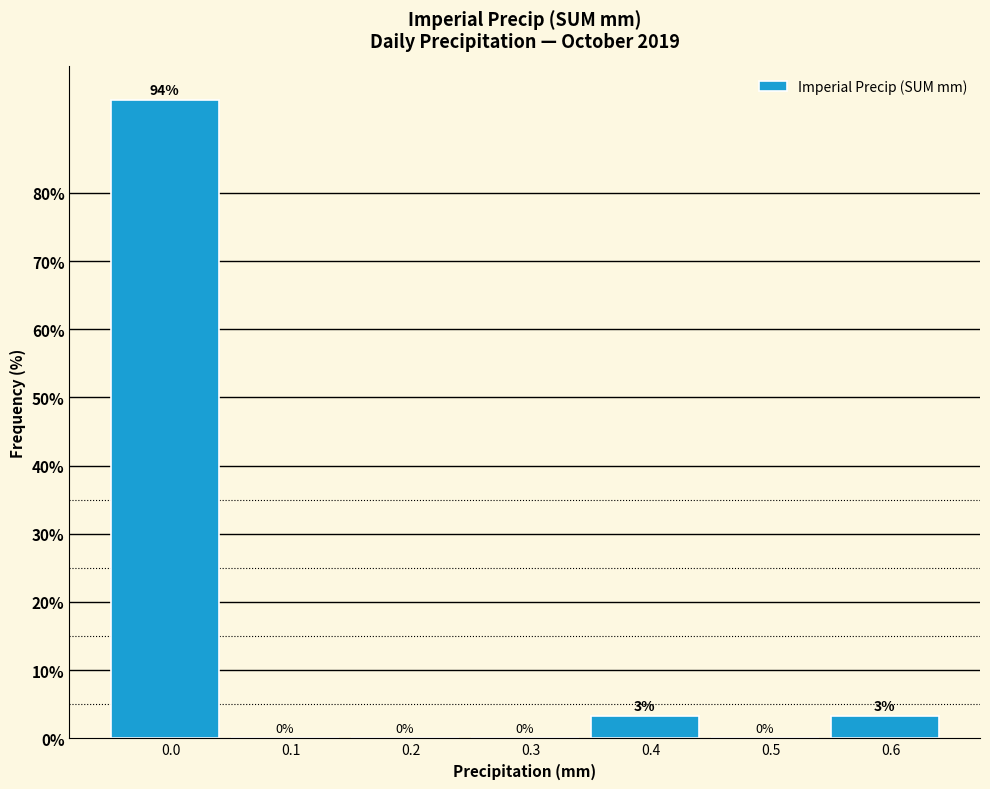

The chart shows a value of -62.7 at 0.2. True or false?

False